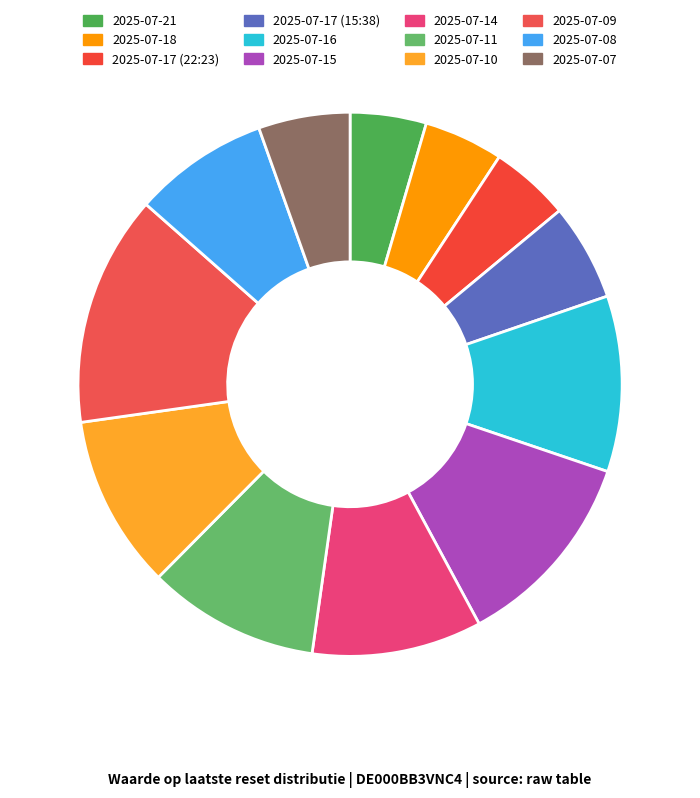

The 2025-07-11 slice represents 23% of the pie. True or false?

False